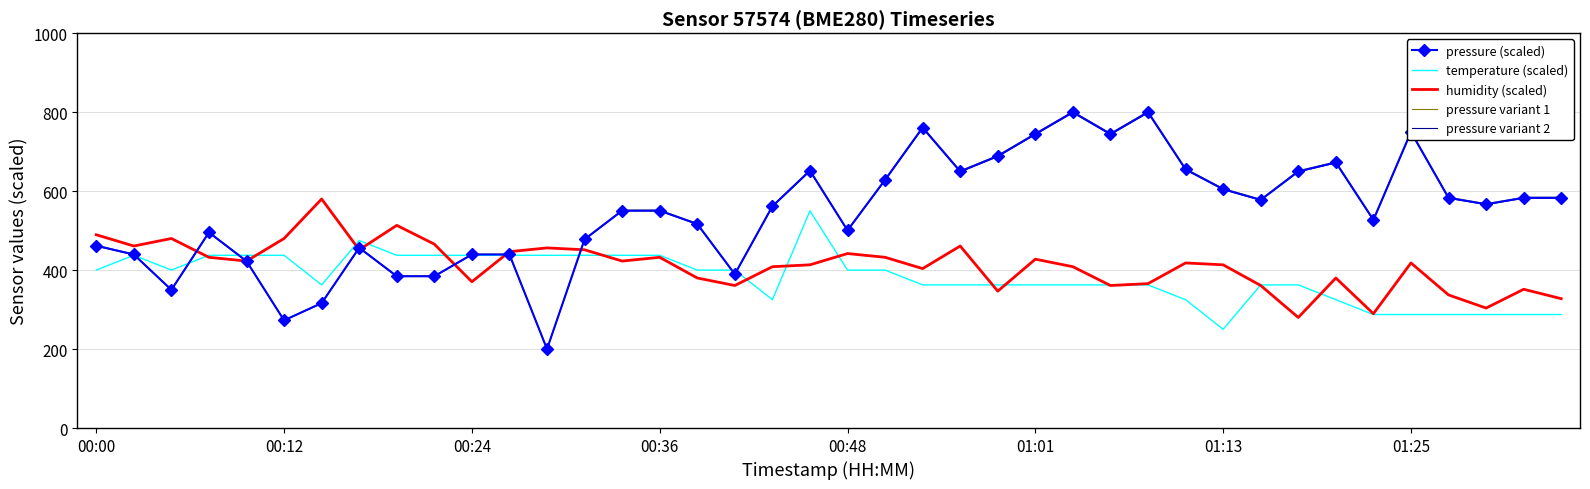

What is the smallest value displayed?

199.6